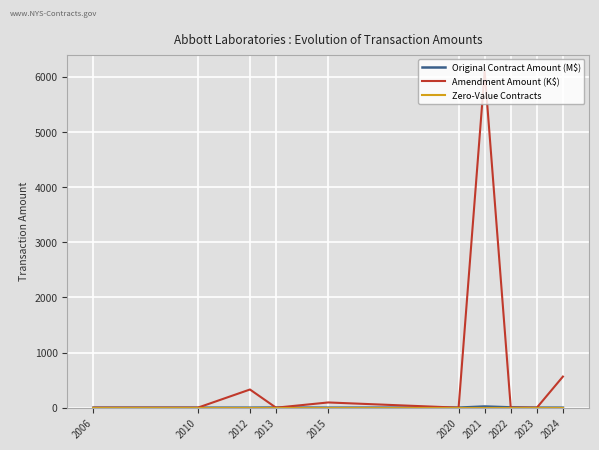

What is the greatest value displayed?

6099.2